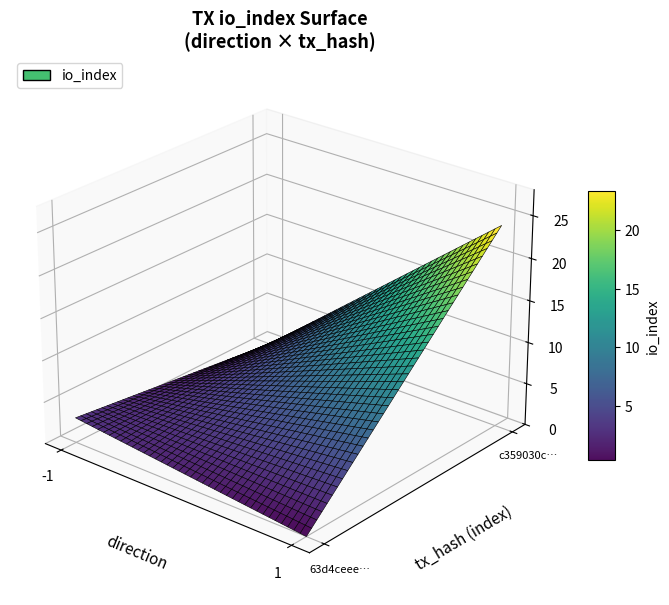

At how many categories does at least one series exceed 10?

1